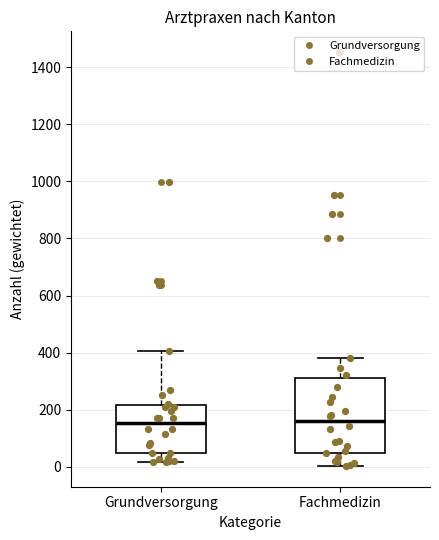

Where does the median line of the box for Fachmedizin sit on the y-axis? The values are not printed on the chart, so give them approximately, as read against the axis.

160